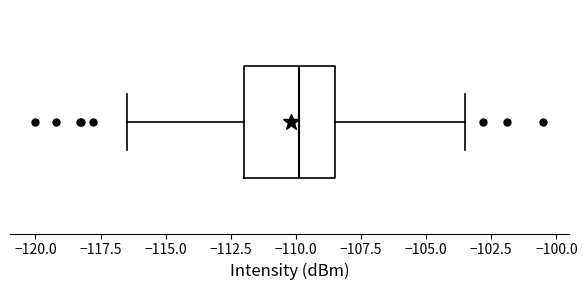

Read this box plot against the x-axis: the position of the median line, the range covered by the box, and the ends of both whiskers. The values are not printed on the chart, so give them approximately, as read against the axis.

median -110.0, box -112.0 to -108.5, whiskers -116.5 to -103.5